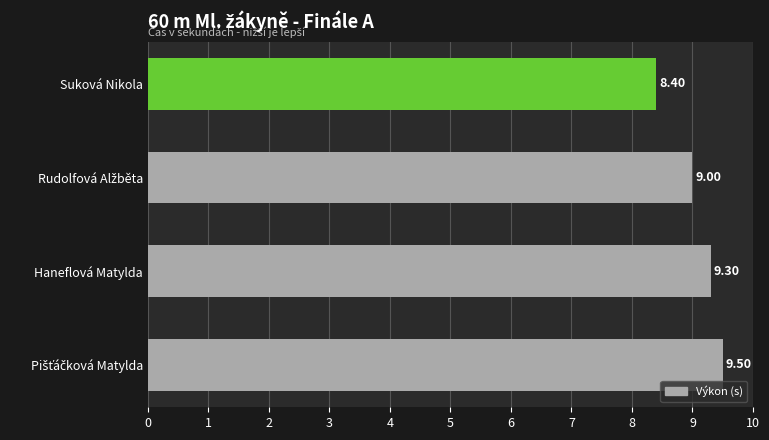

Are the bars horizontal?

Yes